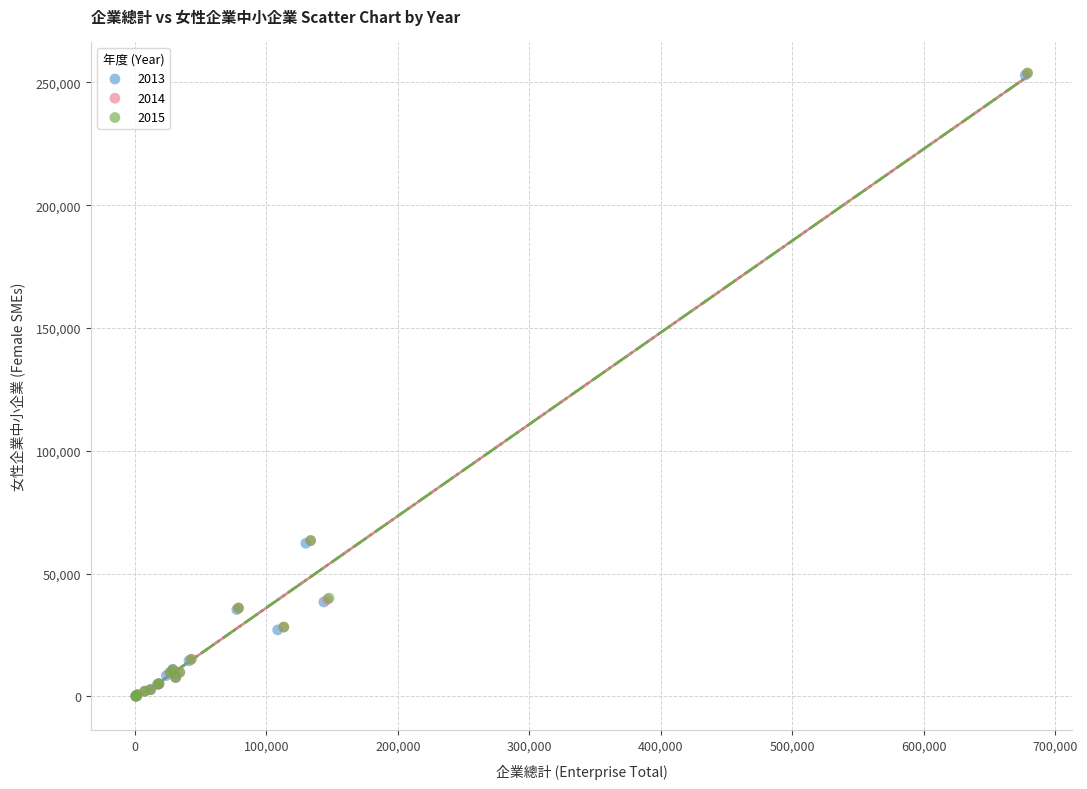

What are all the series names shown in the legend?

2013, 2014, 2015